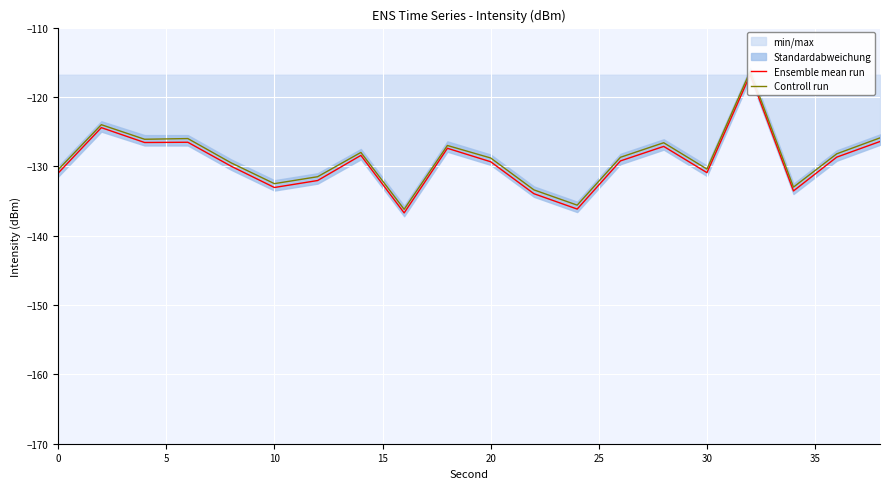

Reading right to left, what are all the values shown in this chart?

Ensemble mean run: -126.4	-128.7	-133.6	-116.8	-130.9	-127.1	-129.2	-136.2	-134.0	-129.3	-127.4	-136.7	-128.4	-132.1	-133.1	-130.0	-126.5	-126.6	-124.4	-131.0
Controll run: -125.9	-128.2	-133.0	-116.3	-130.4	-126.6	-128.7	-135.6	-133.4	-128.8	-127.0	-136.2	-128.0	-131.5	-132.5	-129.5	-126.0	-126.1	-124.0	-130.5